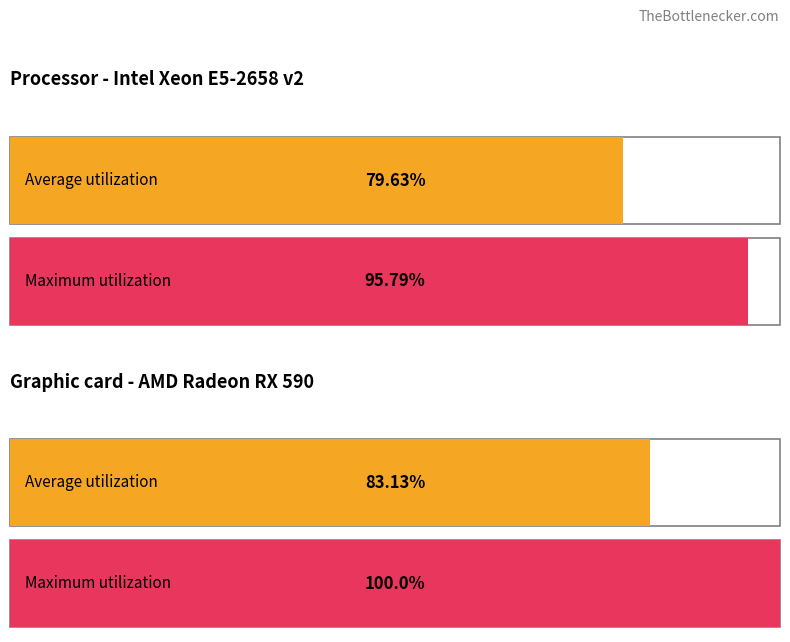

Which series has the widest spread of values?

Maximum utilization